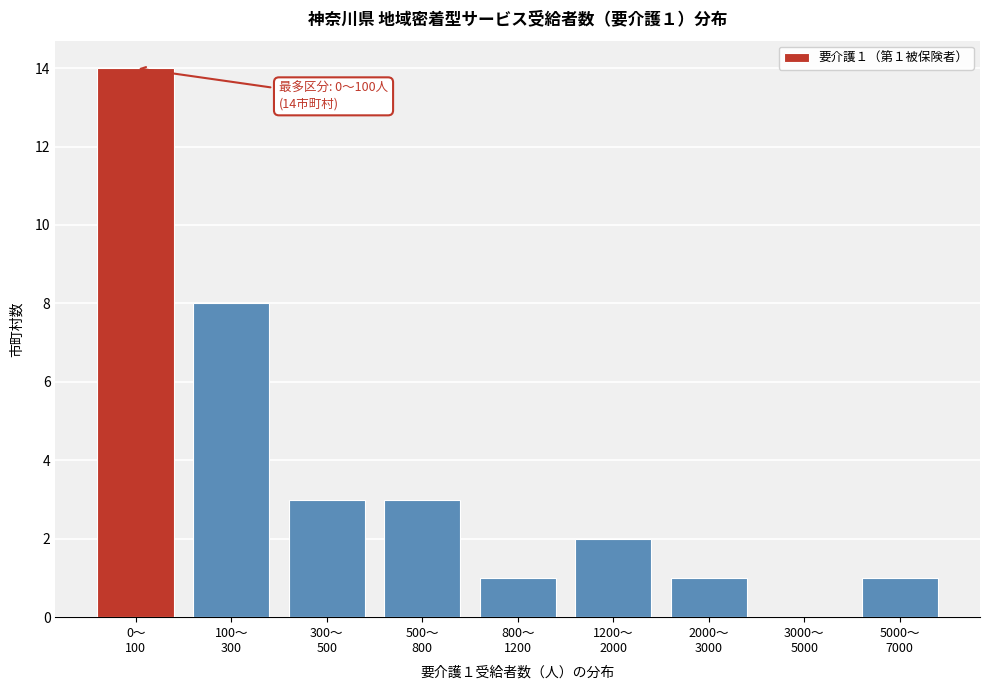

What is the sum of all values?

33